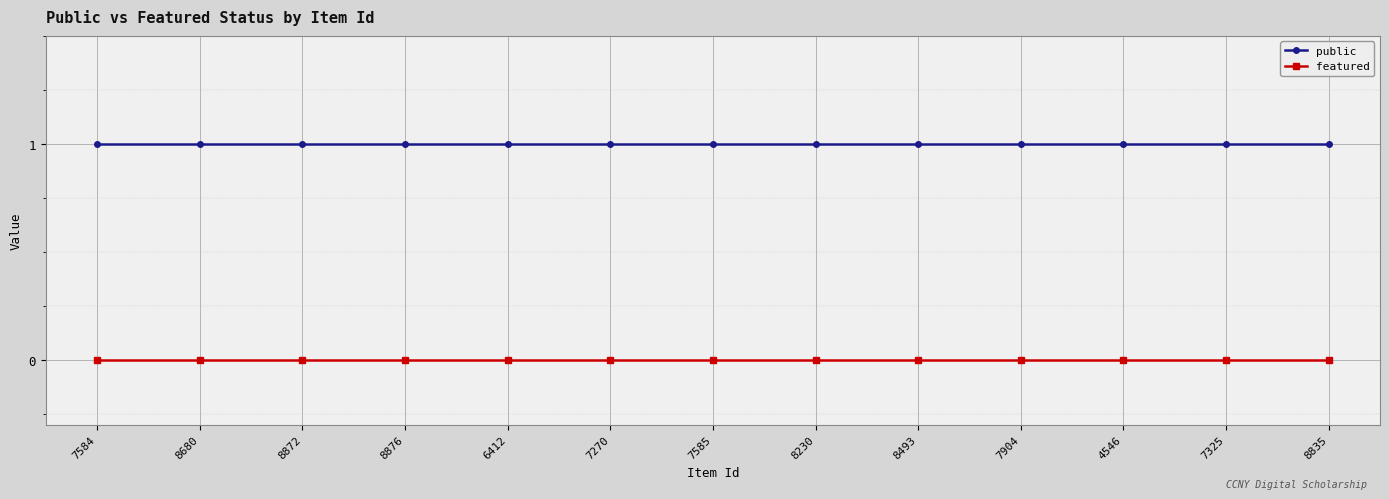

What position from the right is 4546?

3